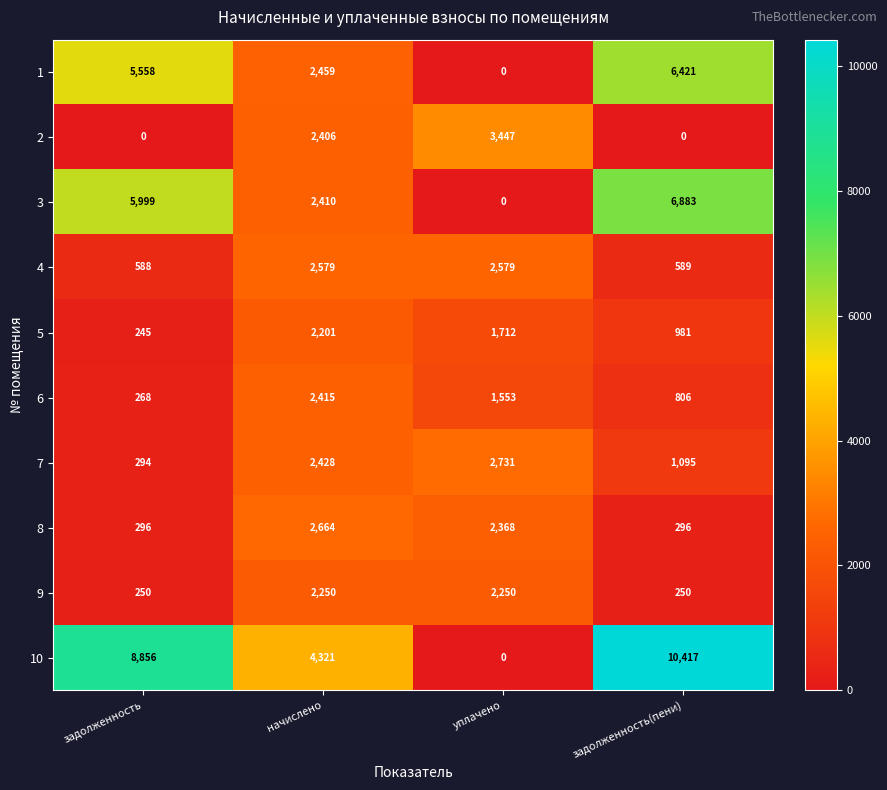

True or false: 1 has a value of 2459 at начислено.

True